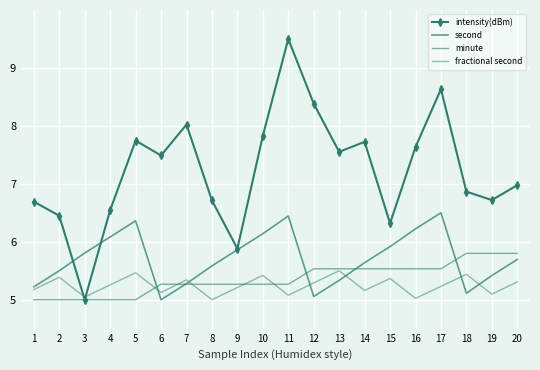

What is the smallest value displayed?

5.0